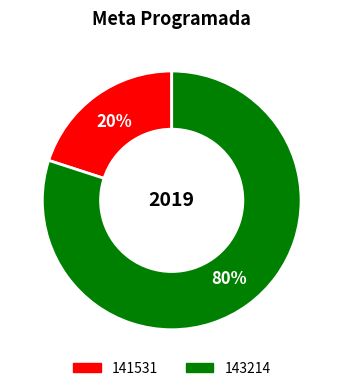

Is it true that 141531 is 20% of the pie?

True